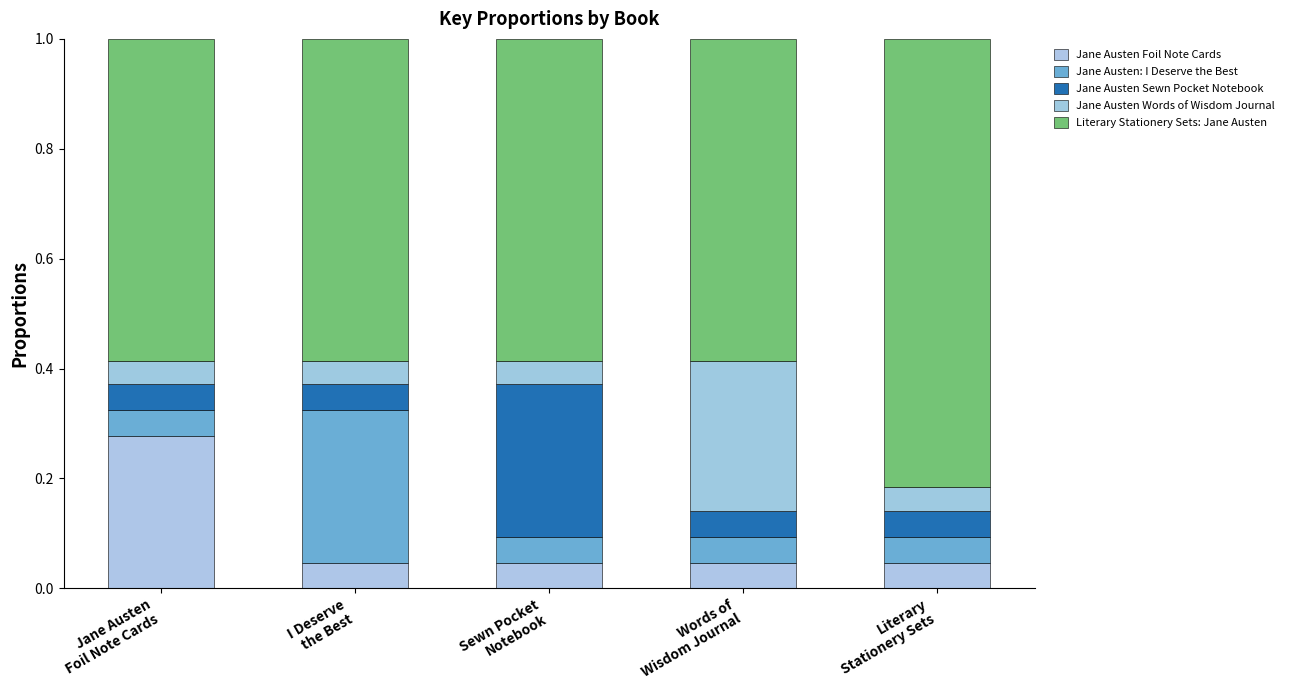

What is the label of the 1st bar from the left?

Jane Austen
Foil Note Cards